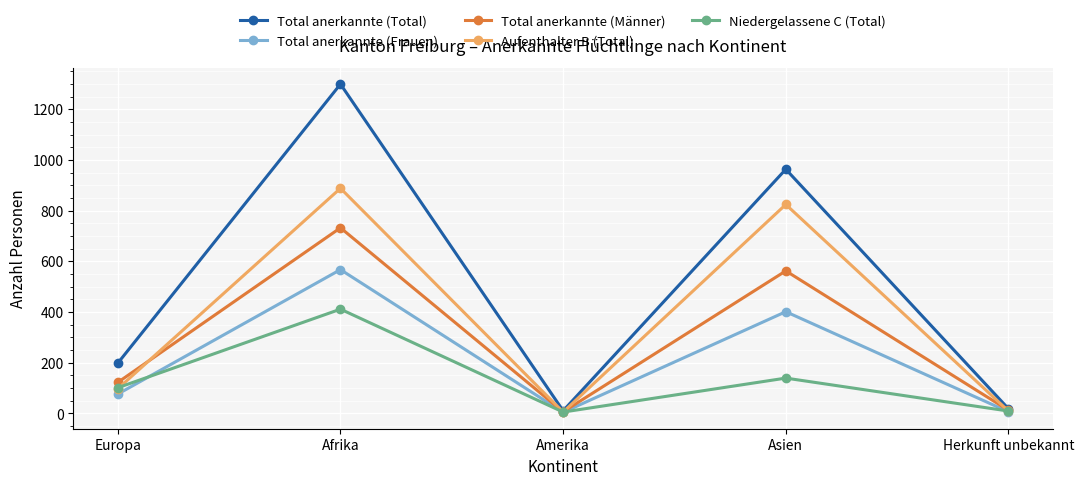

Count the number of data series in this chart.

5